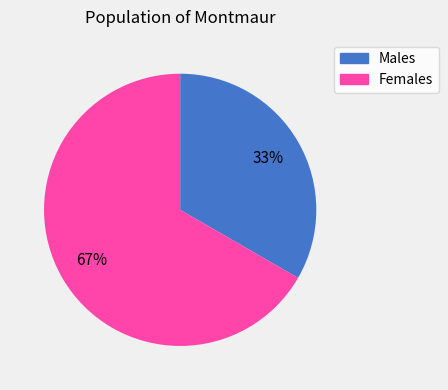

Does any single category account for the majority?

Yes